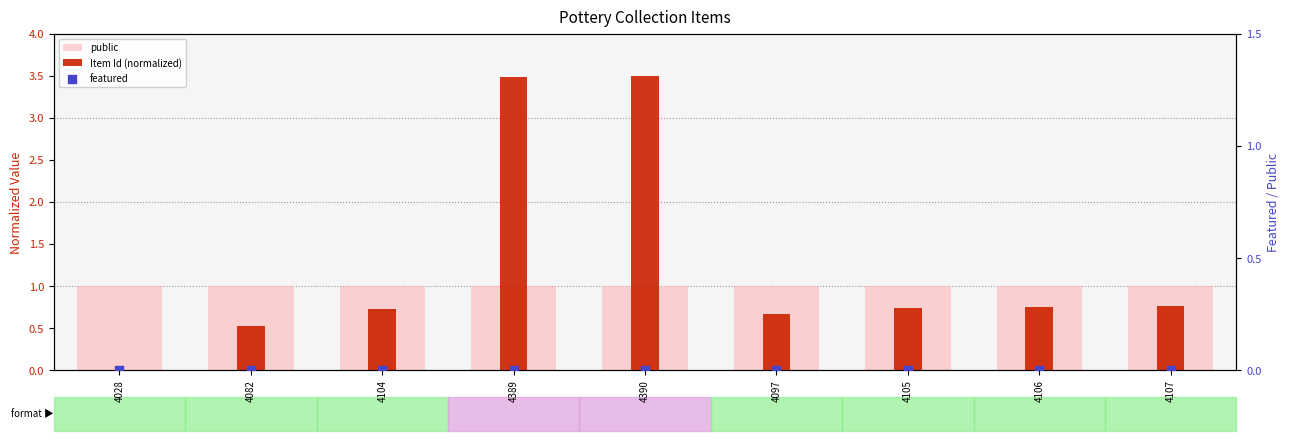

Is the value of featured at 4104 greater than the value of Item Id (normalized) at 4097?

No